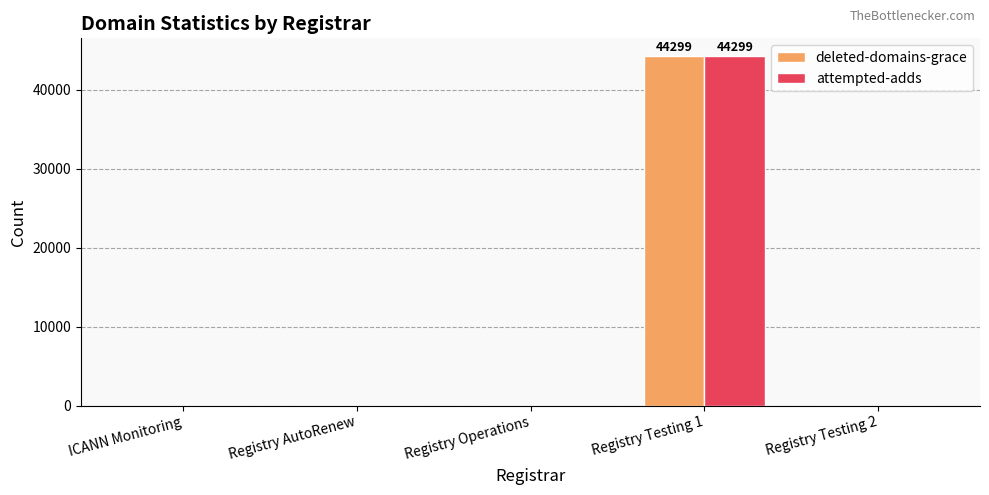

Reading right to left, what are all the values shown in this chart?

deleted-domains-grace: 0	44299	0	0	0
attempted-adds: 0	44299	0	0	0